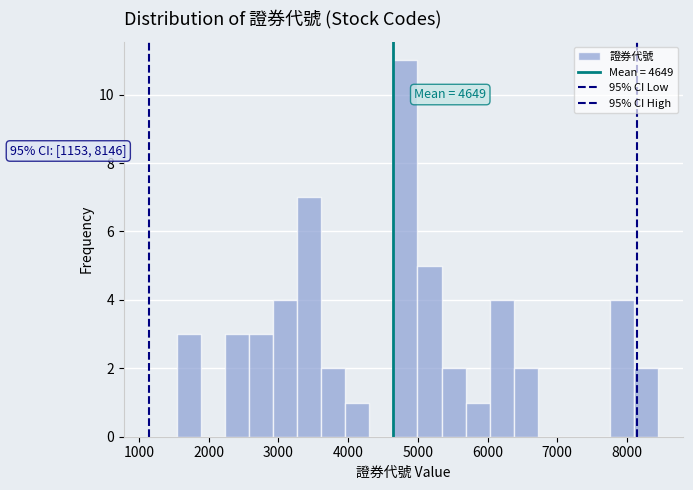

Read against the x-axis, roughly where is the centre of the tallest bar?

4800